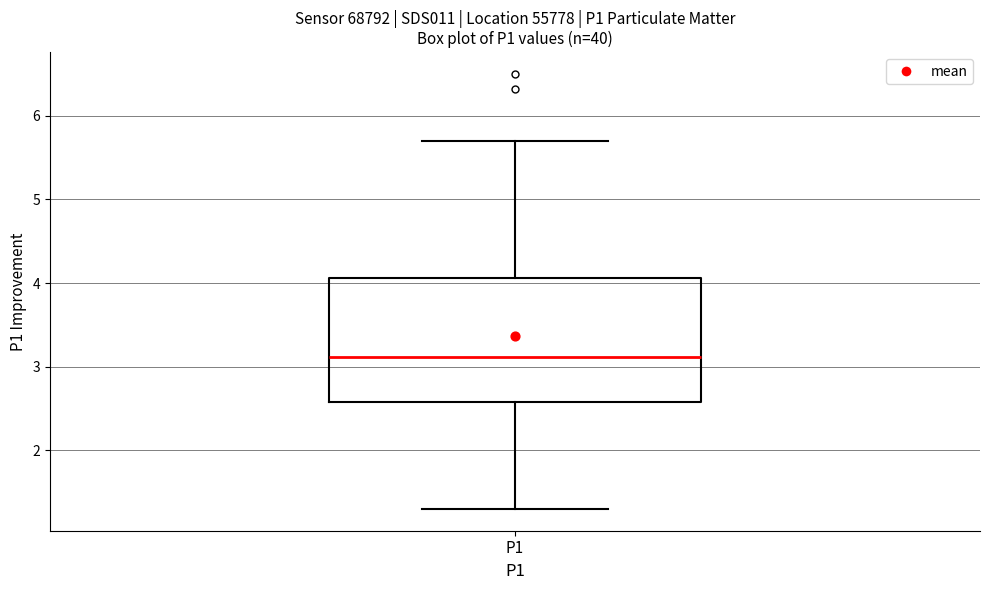

Where does the lower whisker of the box for P1 end on the y-axis? The values are not printed on the chart, so give them approximately, as read against the axis.

1.3